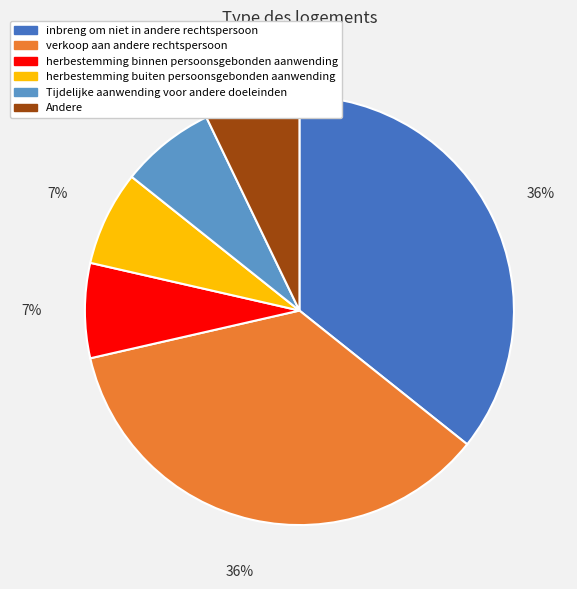

Do inbreng om niet in andere rechtspersoon and Tijdelijke aanwending voor andere doeleinden together represent more than half of the pie?

No